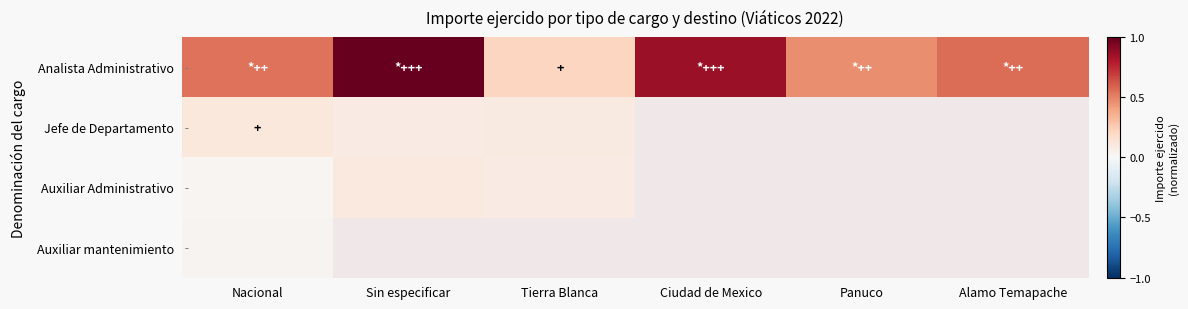

Is the value of Auxiliar Administrativo at Ciudad de Mexico greater than the value of Jefe de Departamento at Panuco?

No